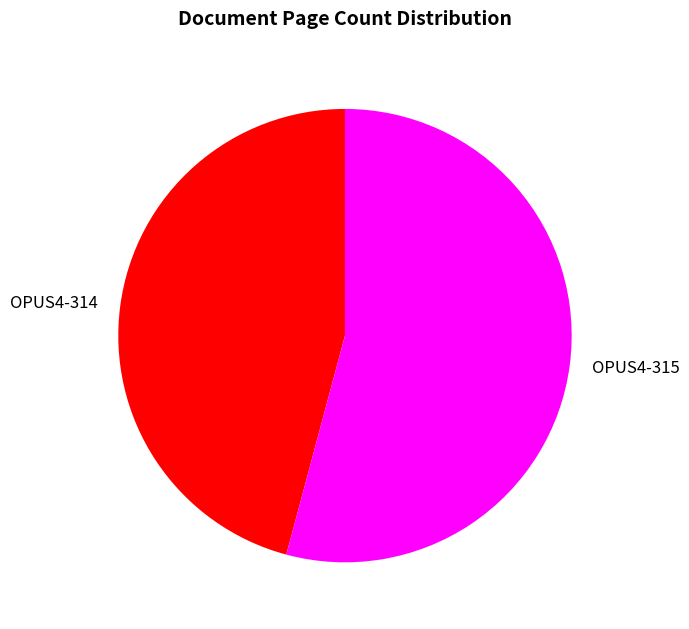

Which slice is the smallest?

OPUS4-314